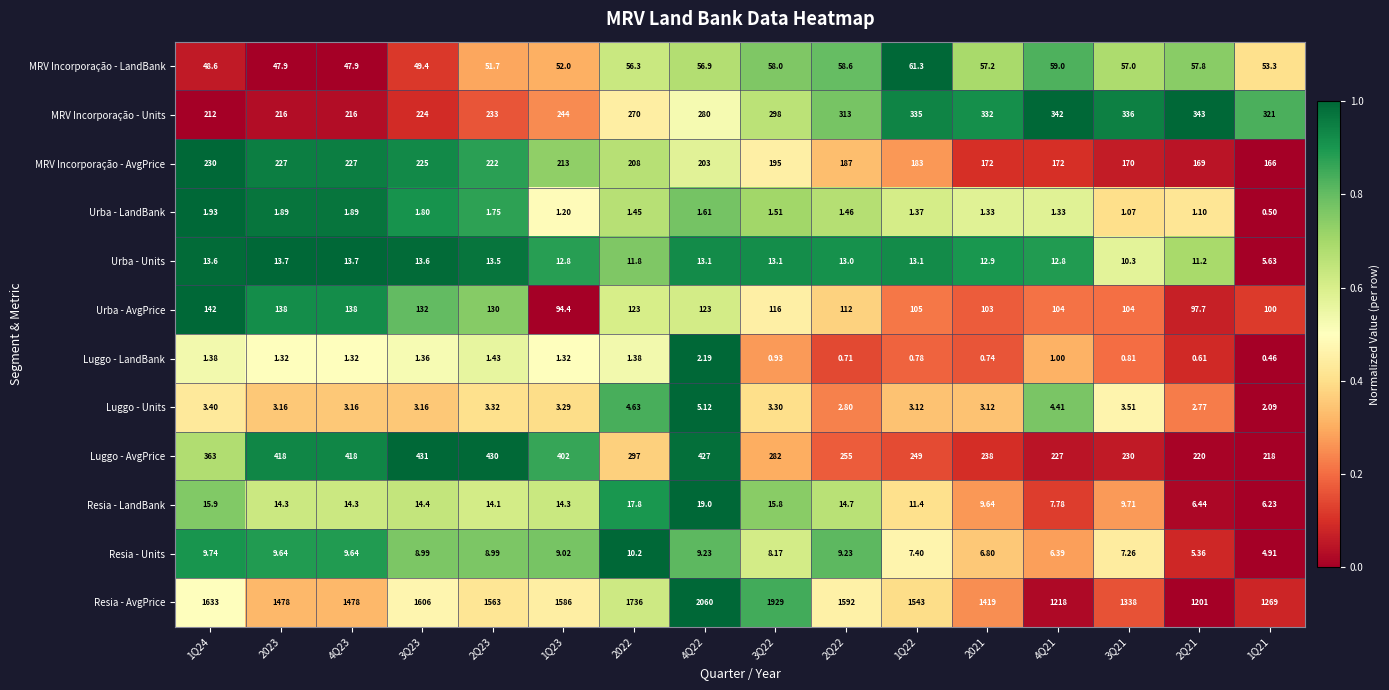

Between 2023 and 4Q22, which series saw the biggest shift?

Resia - AvgPrice